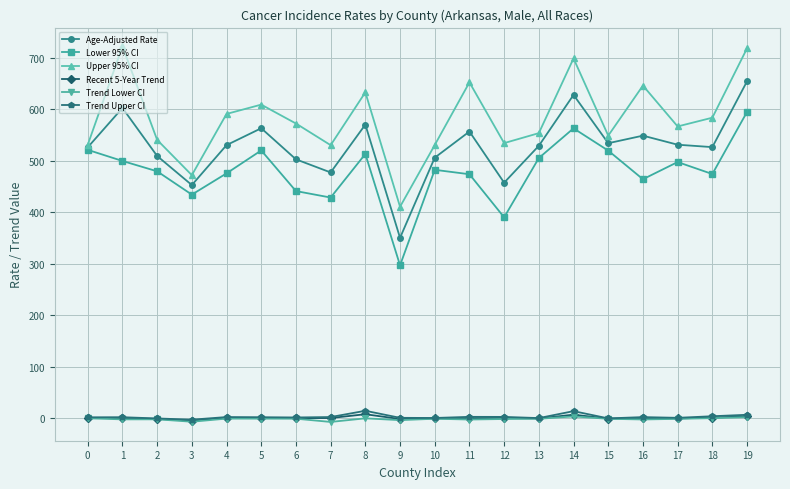

How many data points in Lower 95% CI are less than 482?

10